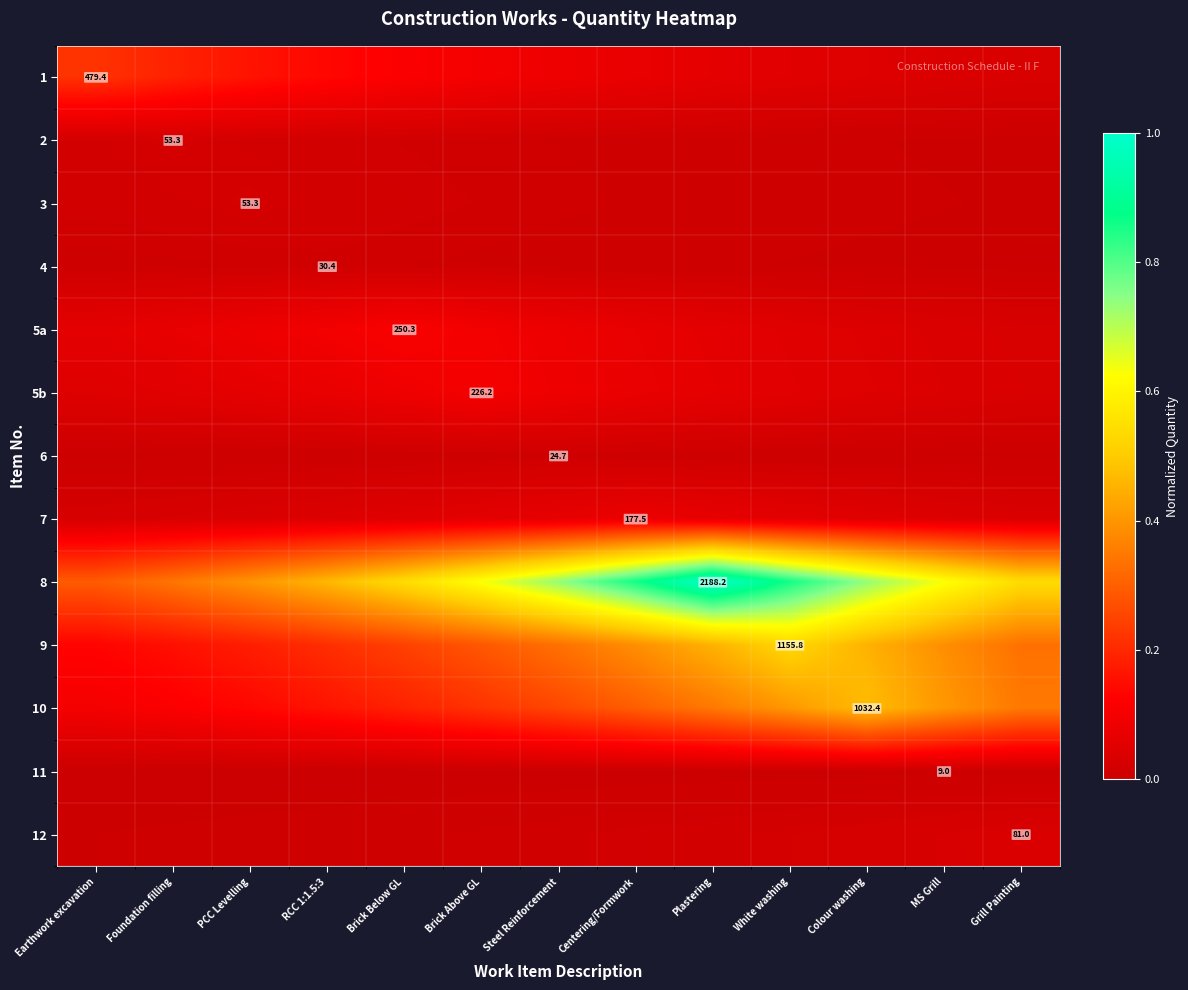

How many distinct data groups are displayed?

13